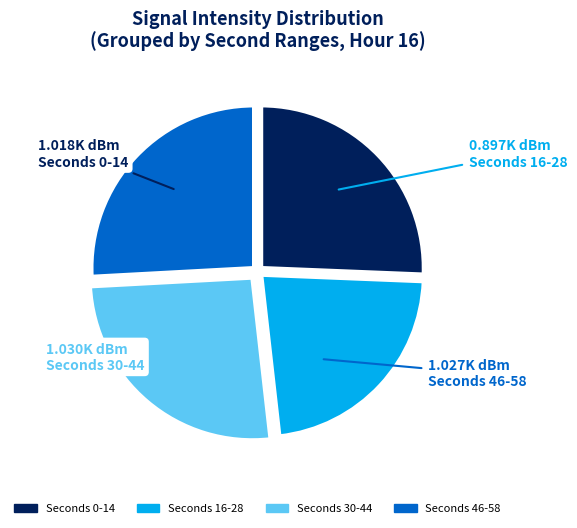

Is there any slice that represents more than half of the pie?

No